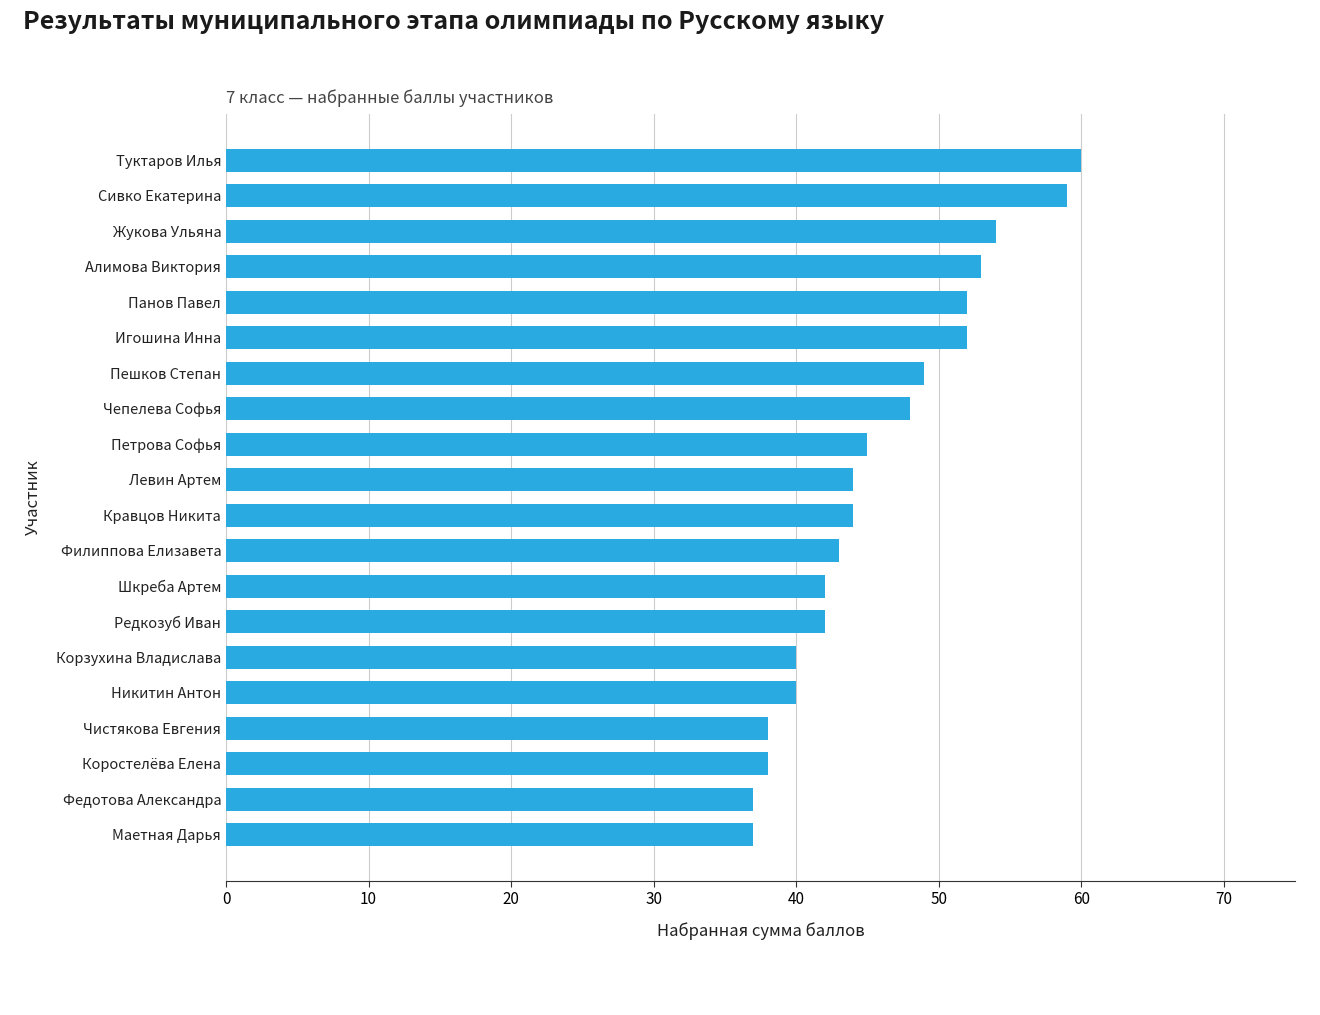

What is the difference between the second highest and second lowest values?

22